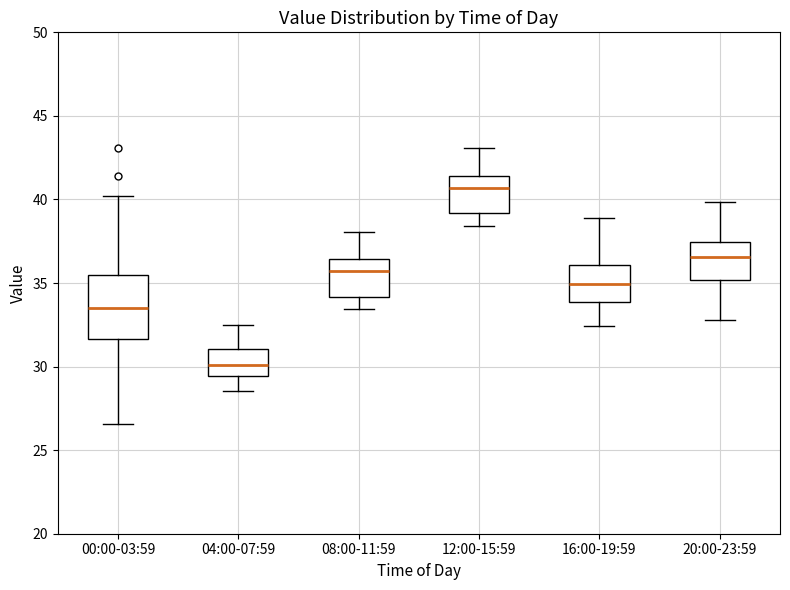

Where does the median line of the box for 20:00-23:59 sit on the y-axis? The values are not printed on the chart, so give them approximately, as read against the axis.

36.5